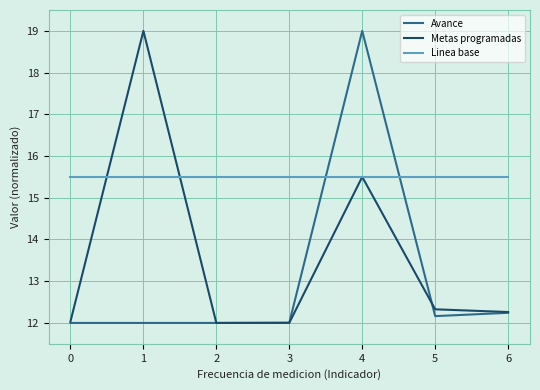

What is the approximate value of Metas programadas at 5?

12.3